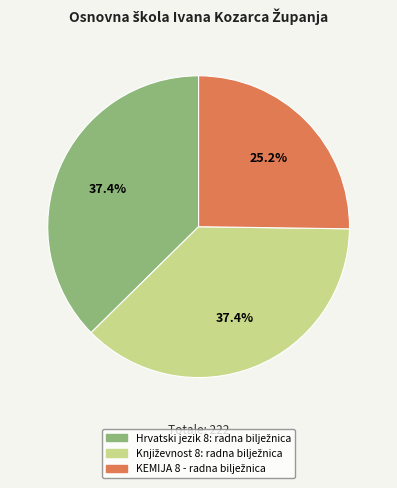

Count the number of slices in the pie.

3